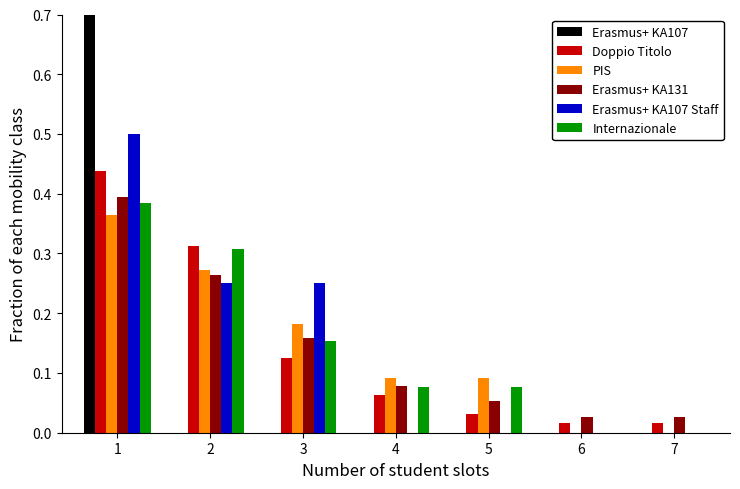

Are the bars horizontal?

No